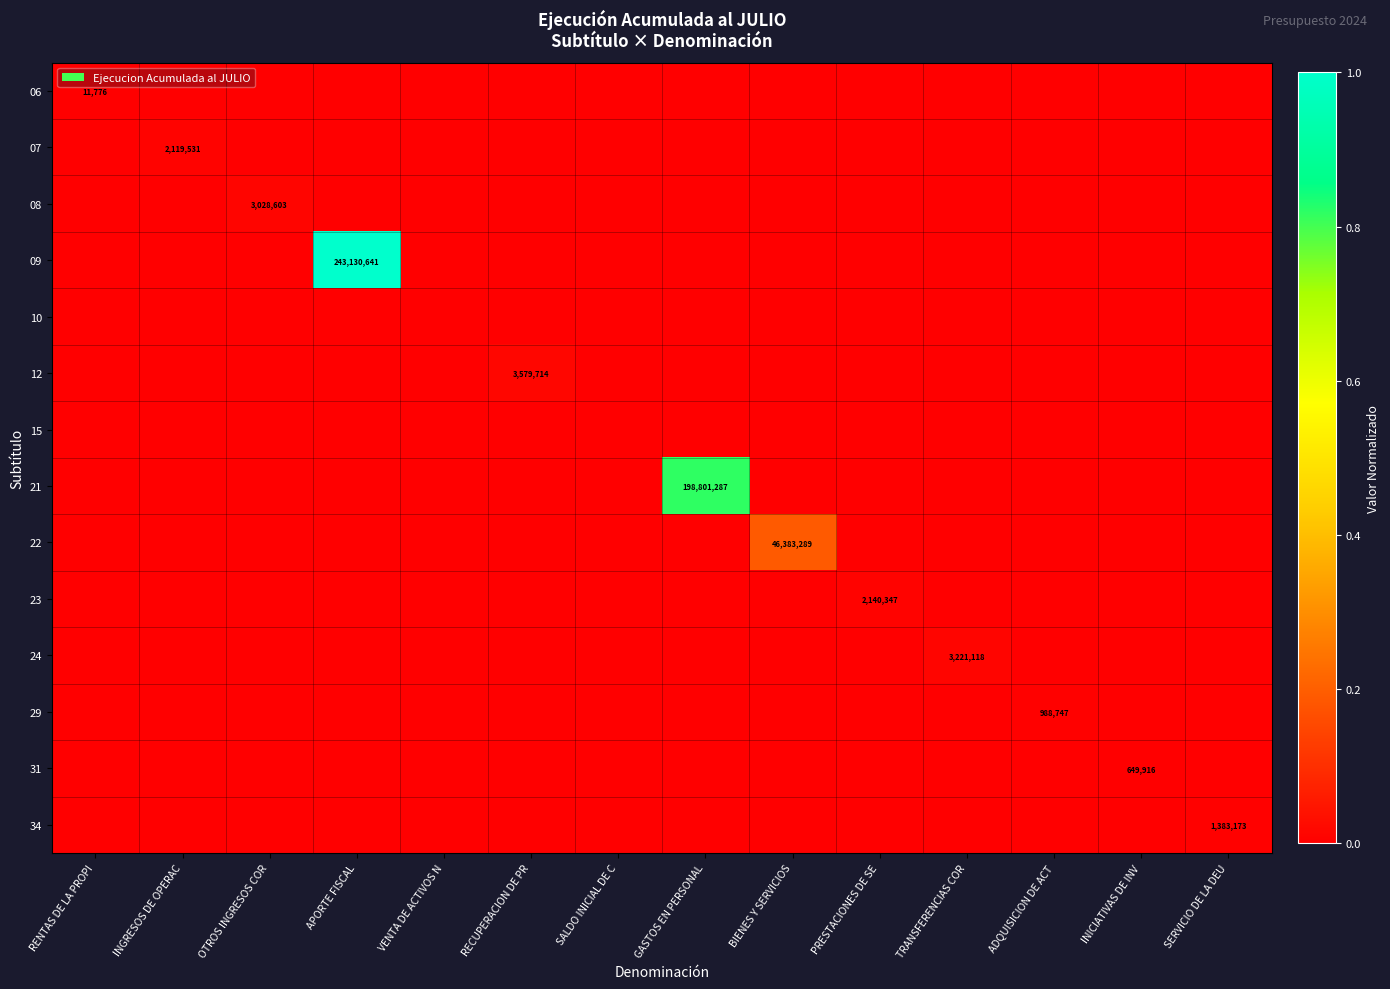

Count the number of data series in this chart.

14